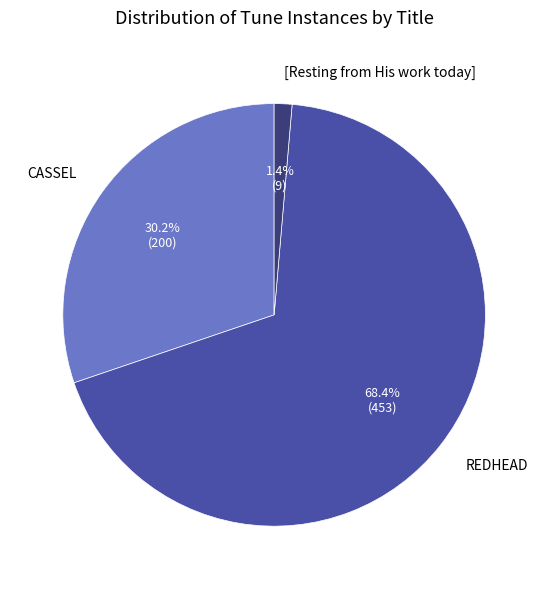

Between CASSEL and [Resting from His work today], which is larger?

CASSEL